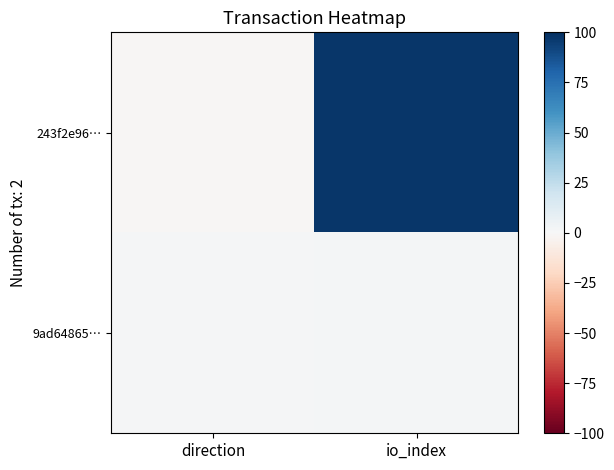

What is the difference between the highest and lowest values at direction?

2